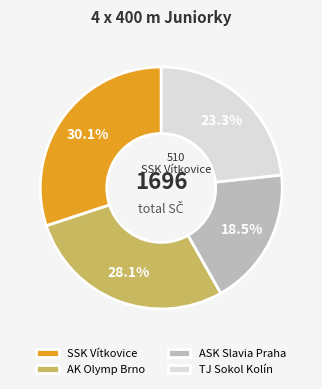

True or false: TJ Sokol Kolín accounts for 28% of the total.

False